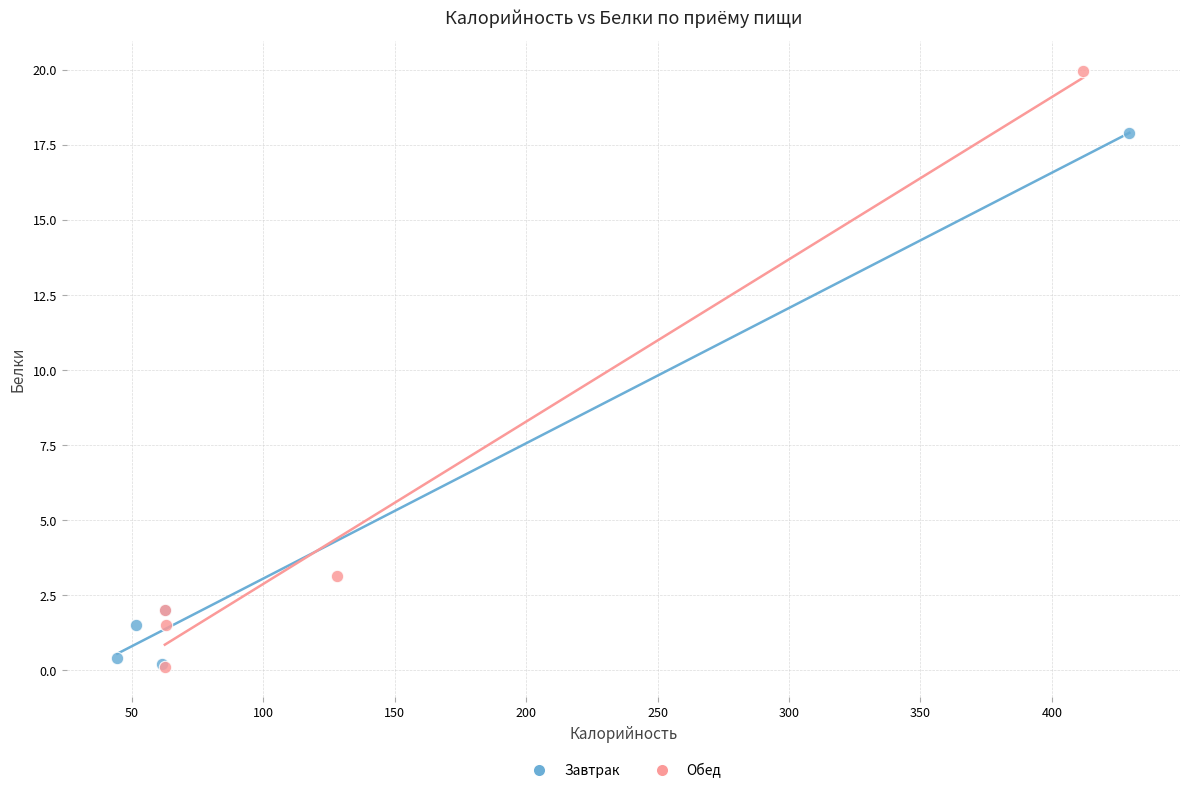

Which series reaches the maximum Y coordinate?

Обед